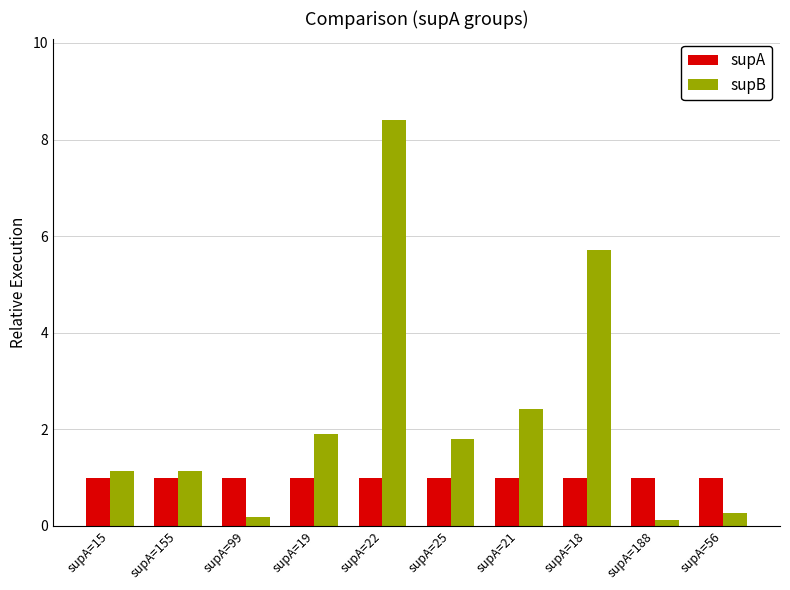

True or false: supA has a value of 1.0 at supA=56.

True